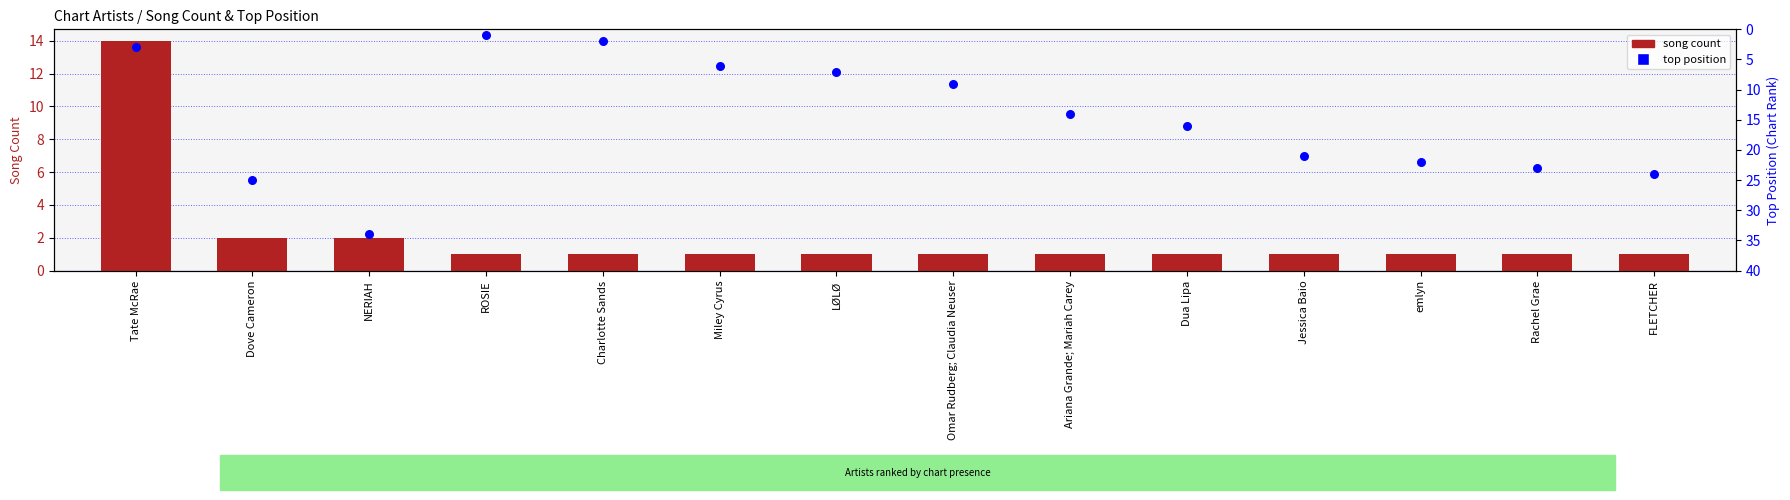

Which series has the largest total across all categories?

top position